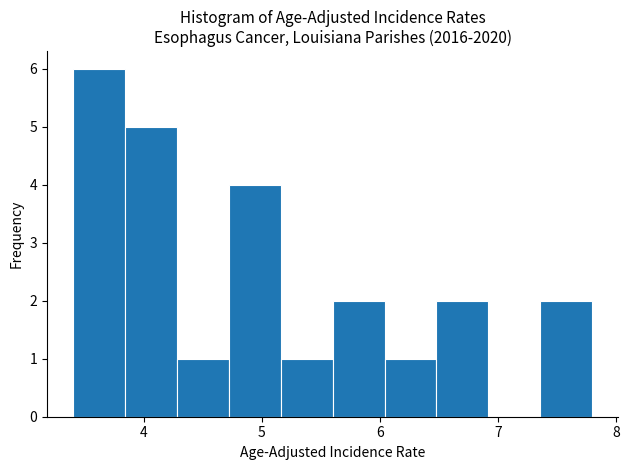

Over which range of the x-axis is the bar tallest?

3.40 to 3.84